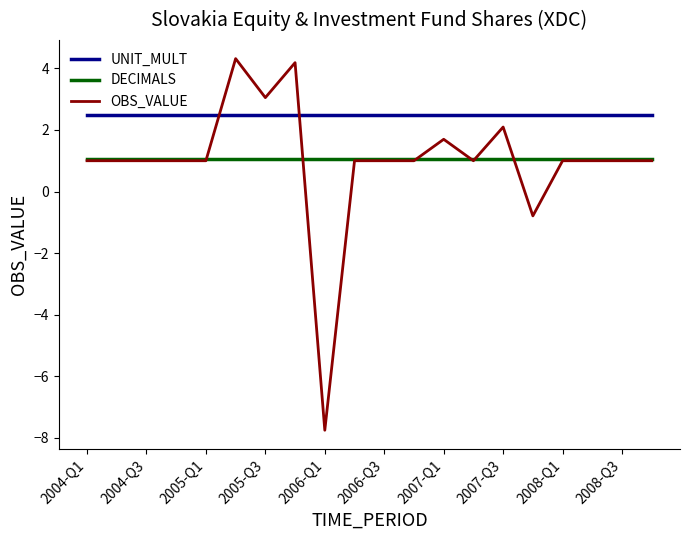

What is the smallest value displayed?

-7.8